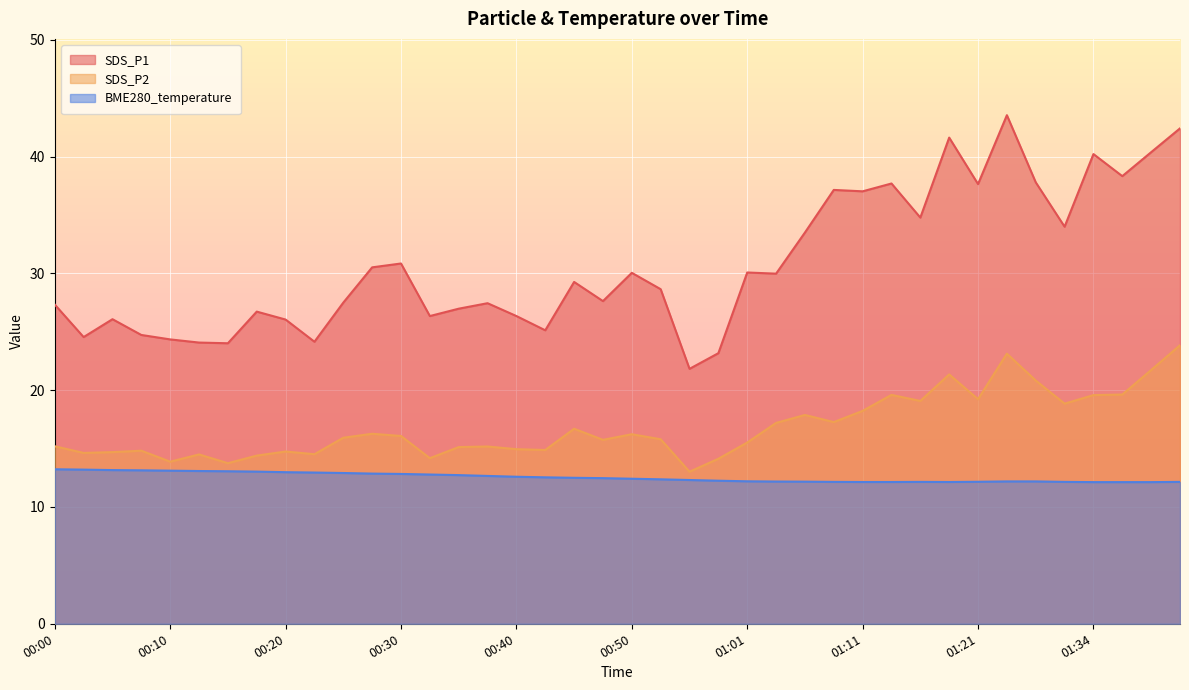

What is the sum of the SDS_P1 values at 01:34 and 00:38?

67.7